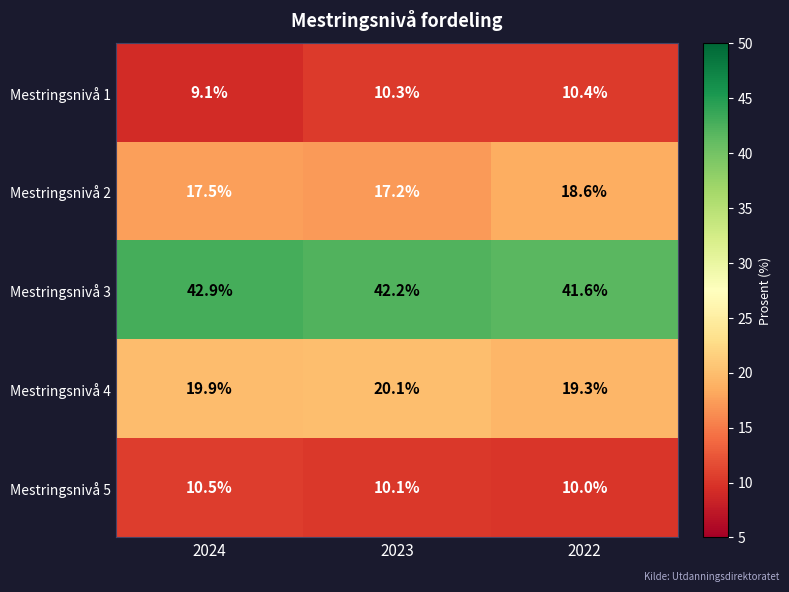

What is the sum of the Mestringsnivå 4 values at 2024 and 2022?

39.2